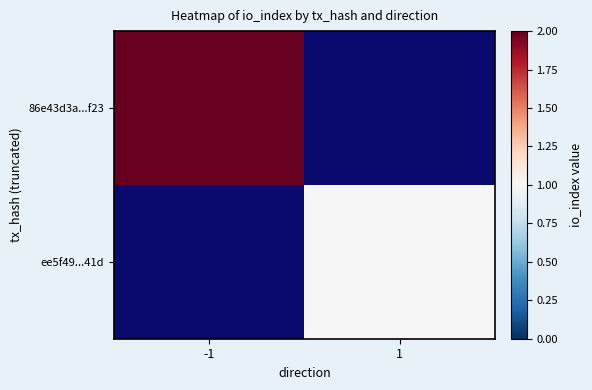

What is the maximum value shown in the chart?

2.0